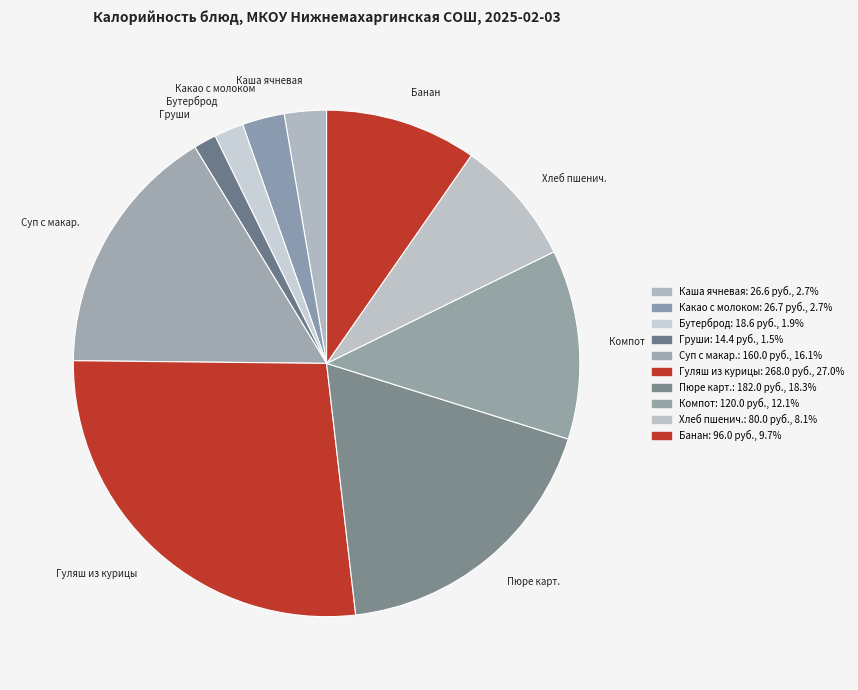

Does any single category account for the majority?

No